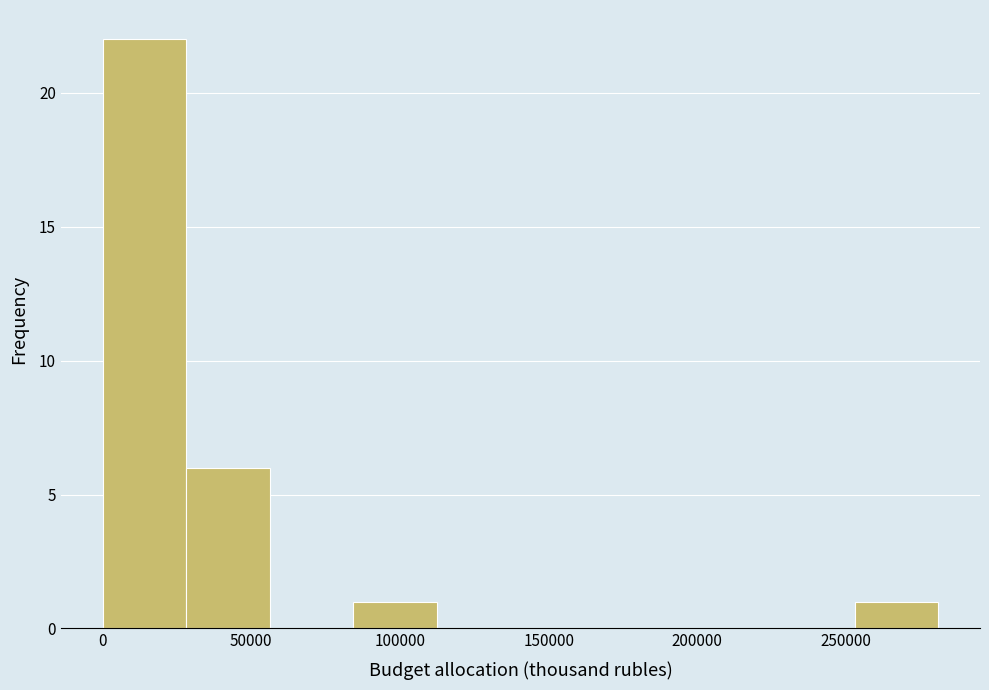

Reading left to right, list every bar in this chart as the range it spans on the x-axis followed by its height. Neither the bar edges nor the heights are printed on the chart, so give them approximately, as read against the axes.

0 to 30000: 22
30000 to 55000: 6
55000 to 85000: 0
85000 to 110000: 1
110000 to 140000: 0
140000 to 170000: 0
170000 to 195000: 0
195000 to 225000: 0
225000 to 255000: 0
255000 to 280000: 1